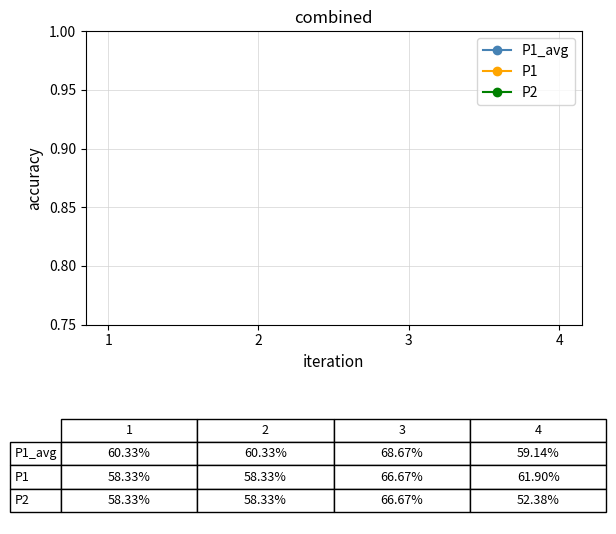

At which category is the sum across all series the highest?

3